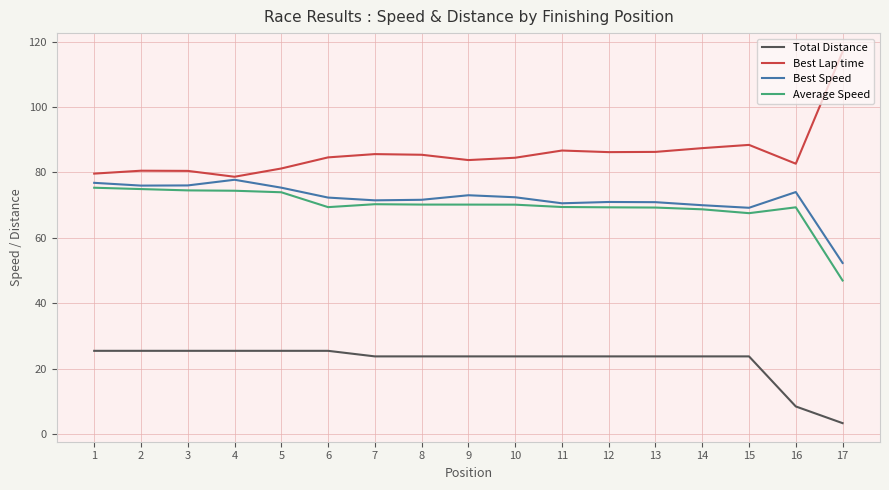

Between 5 and 16, which series saw the biggest shift?

Total Distance